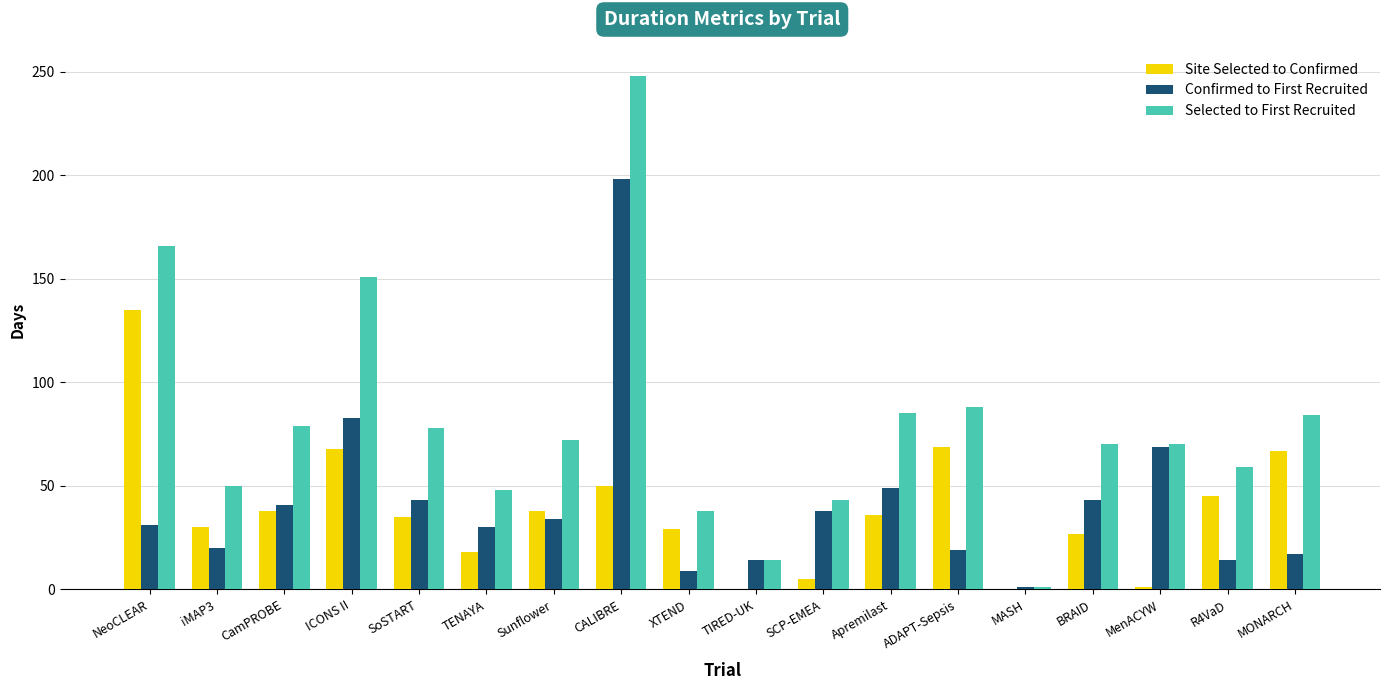

Which series has the largest total across all categories?

Selected to First Recruited